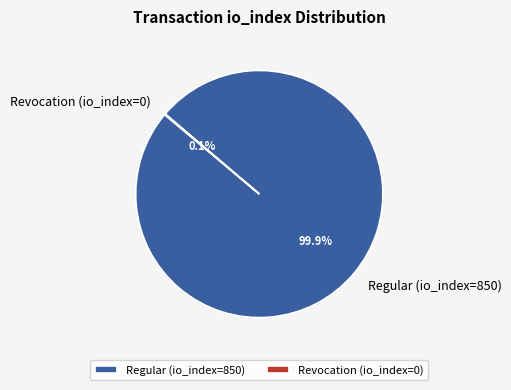

Does any single category account for the majority?

Yes